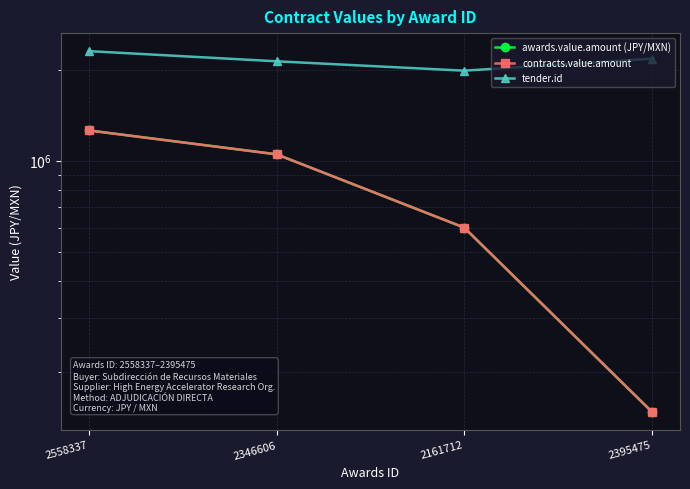

True or false: tender.id and awards.value.amount (JPY/MXN) cross at least once.

False